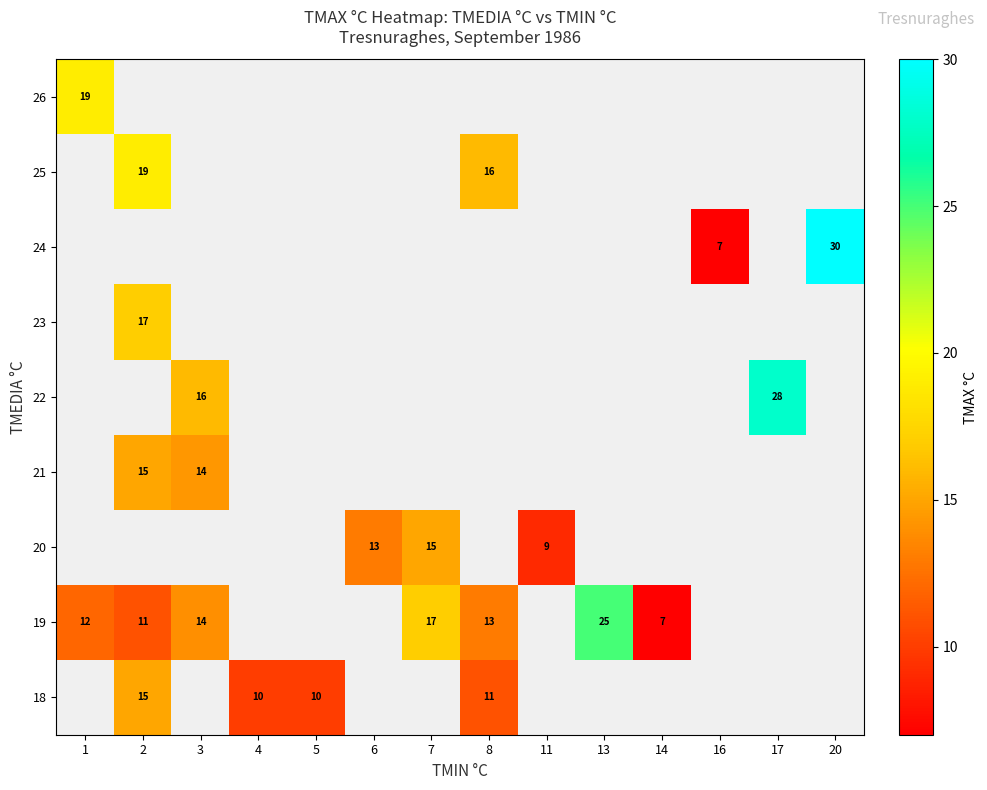

What is the spread (max minus min) of values at 8?

5.0